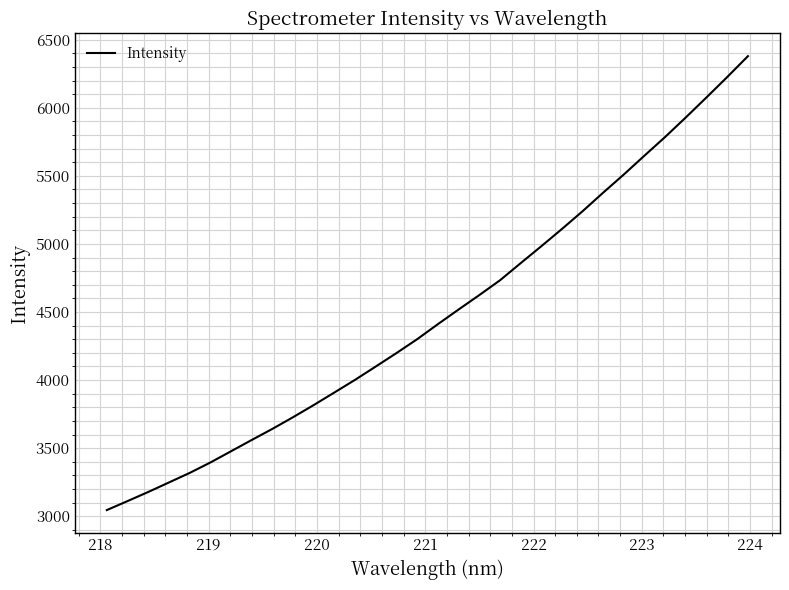

What is the smallest value displayed?

3045.4